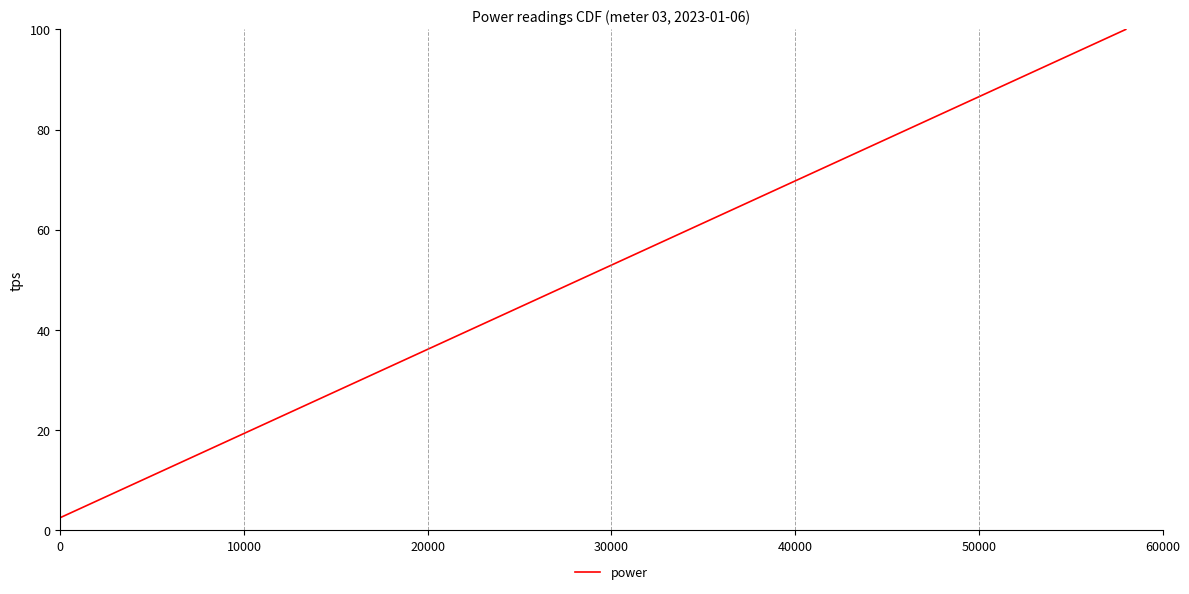

What is the maximum value shown in the chart?

100.0